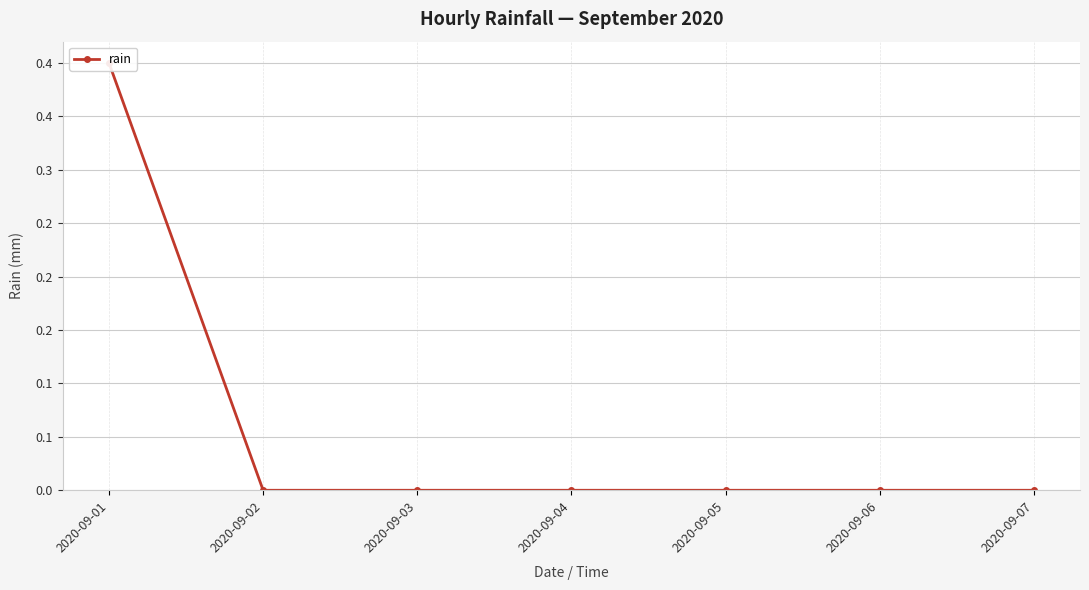

What is the average value?

0.1